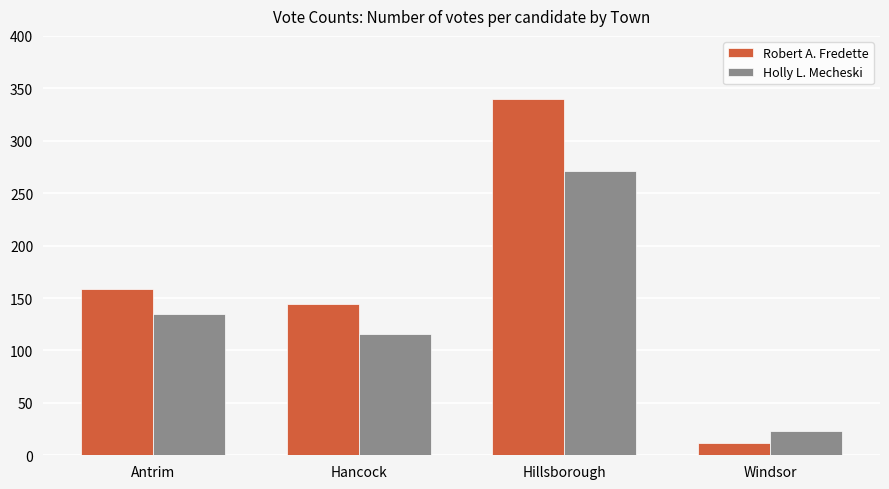

What is the label of the 2nd bar from the right?

Hillsborough